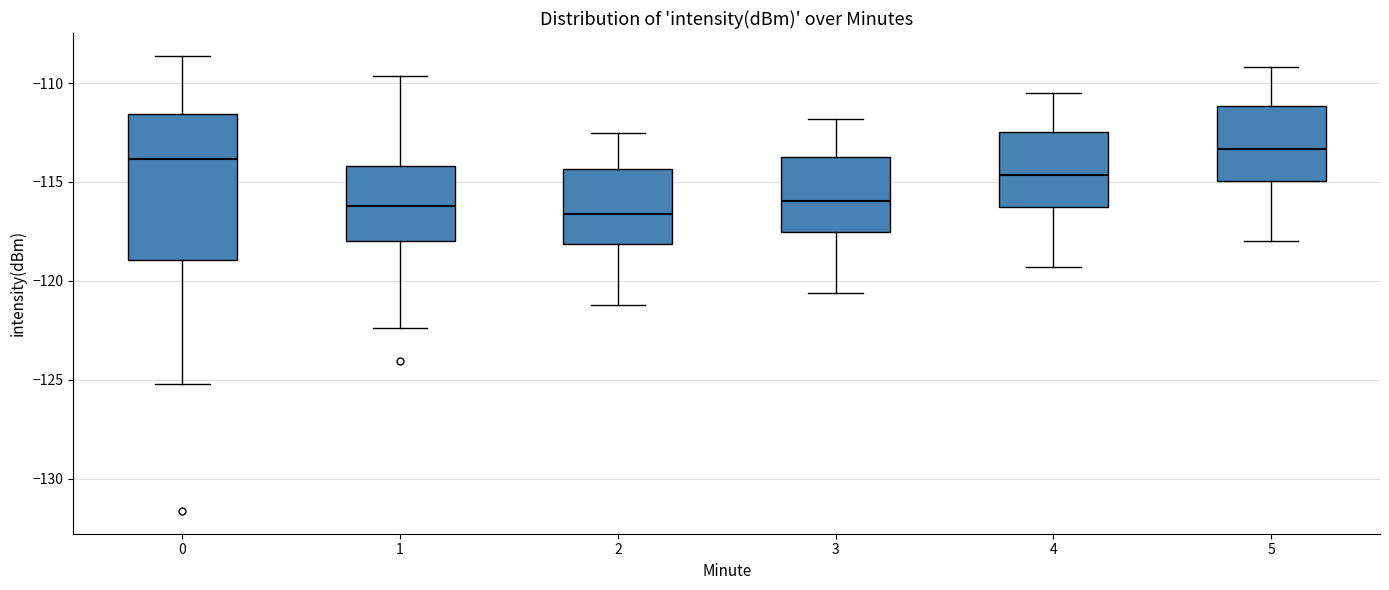

Reading left to right, transcribe this box plot: for each box, give where its median line is, the range the box spans, and where its two whiskers end, as read against the y-axis. The values are not printed on the chart, so give them approximately, as read against the axis.

0: median -114.0, box -119.0 to -111.5, whiskers -125.0 to -108.5
1: median -116.0, box -118.0 to -114.0, whiskers -122.5 to -109.5
2: median -116.5, box -118.0 to -114.5, whiskers -121.0 to -112.5
3: median -116.0, box -117.5 to -113.5, whiskers -120.5 to -112.0
4: median -114.5, box -116.0 to -112.5, whiskers -119.5 to -110.5
5: median -113.5, box -115.0 to -111.0, whiskers -118.0 to -109.0